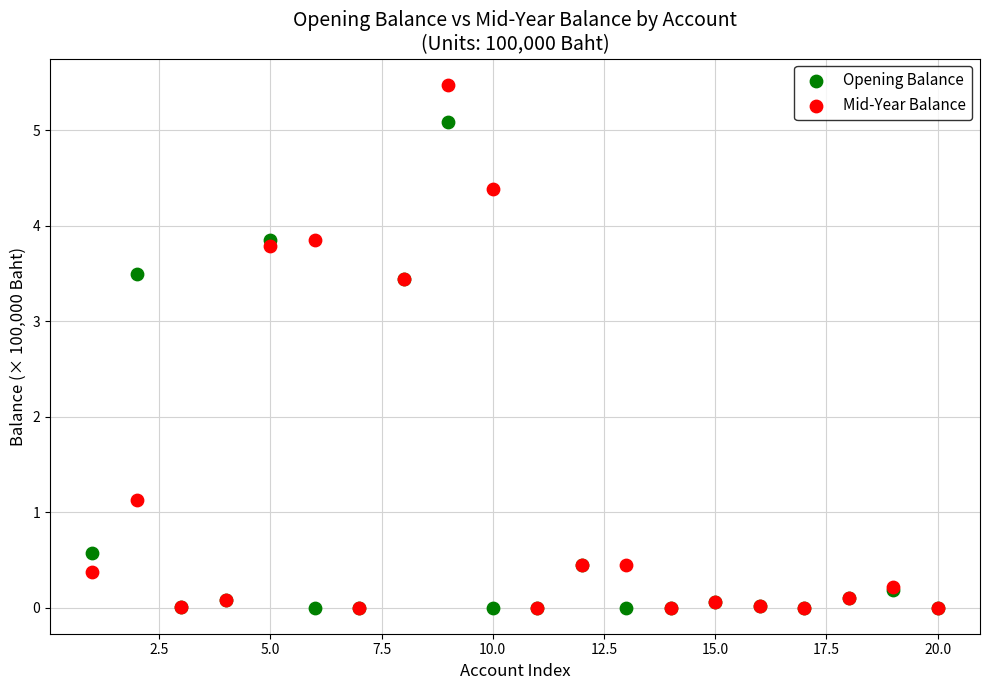

Which series reaches the maximum Y coordinate?

Mid-Year Balance